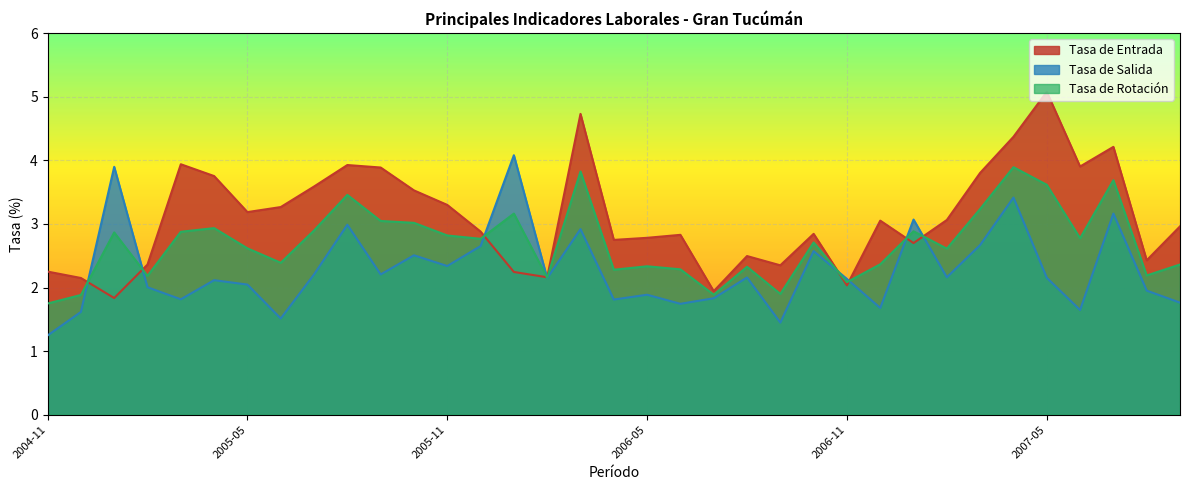

What is the label of the 11th point from the left?

2005-09